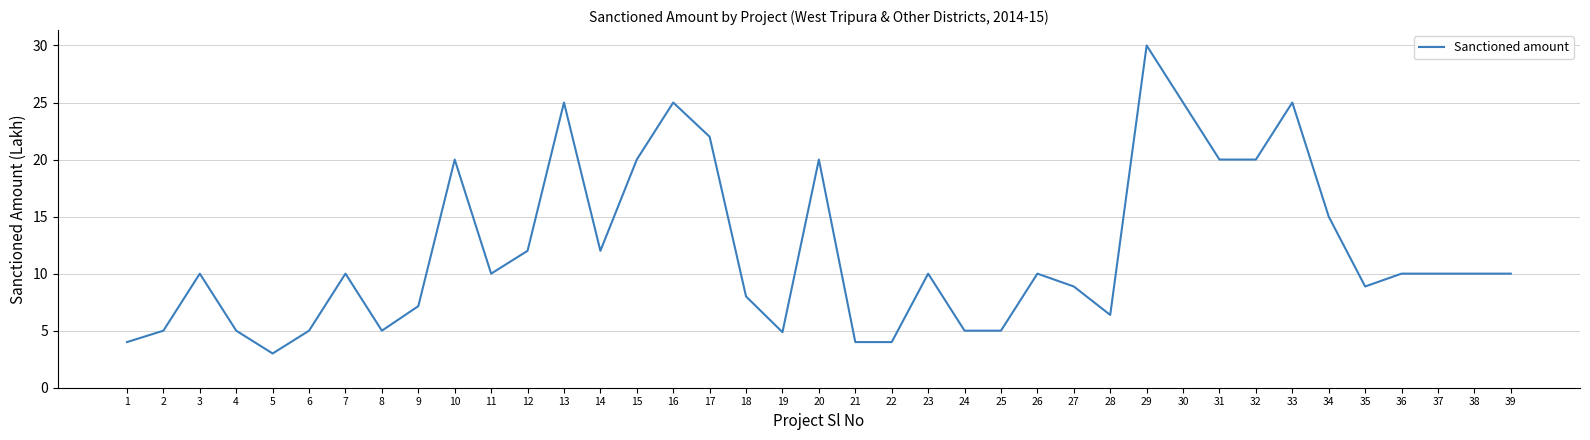

Is this an area chart (filled region under the line)?

No